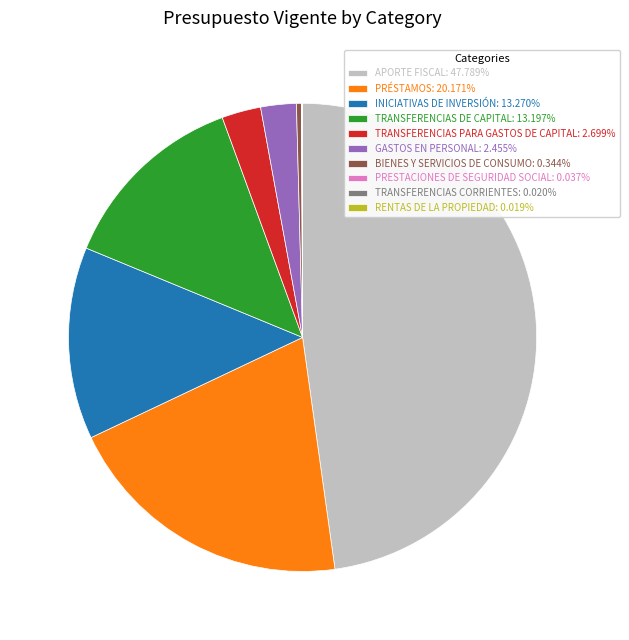

Combined, do GASTOS EN PERSONAL: 2.455% and TRANSFERENCIAS DE CAPITAL: 13.197% account for over 50%?

No